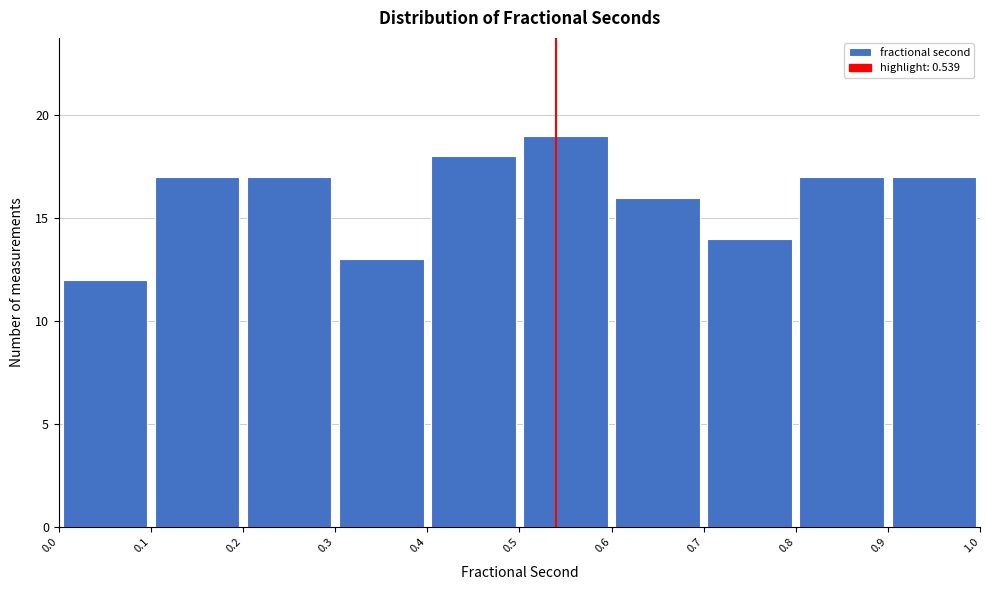

Over which range of the x-axis is the bar tallest?

0.5 to 0.6